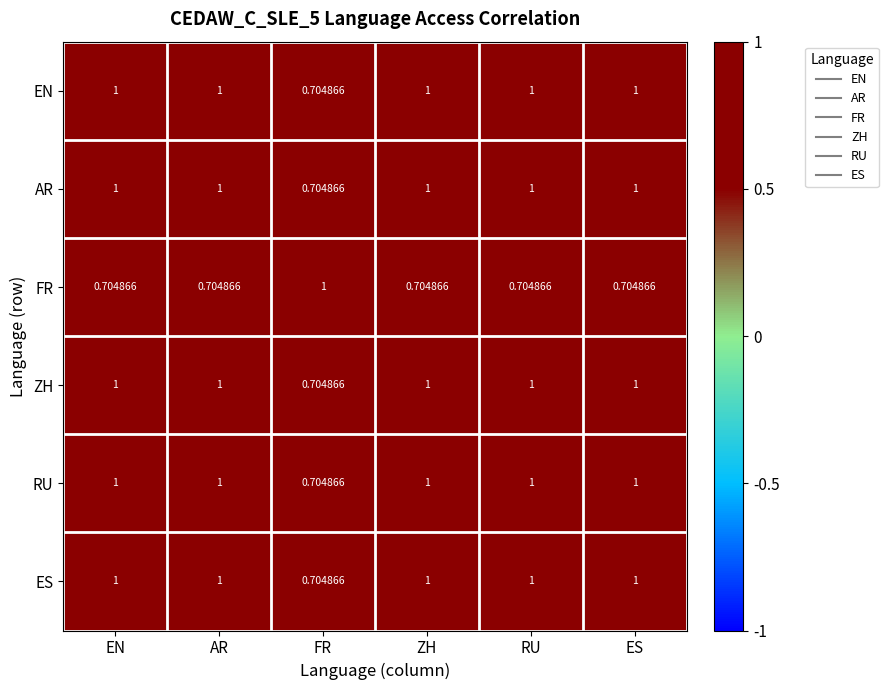

Where is ZH nearest to the value 0?

FR